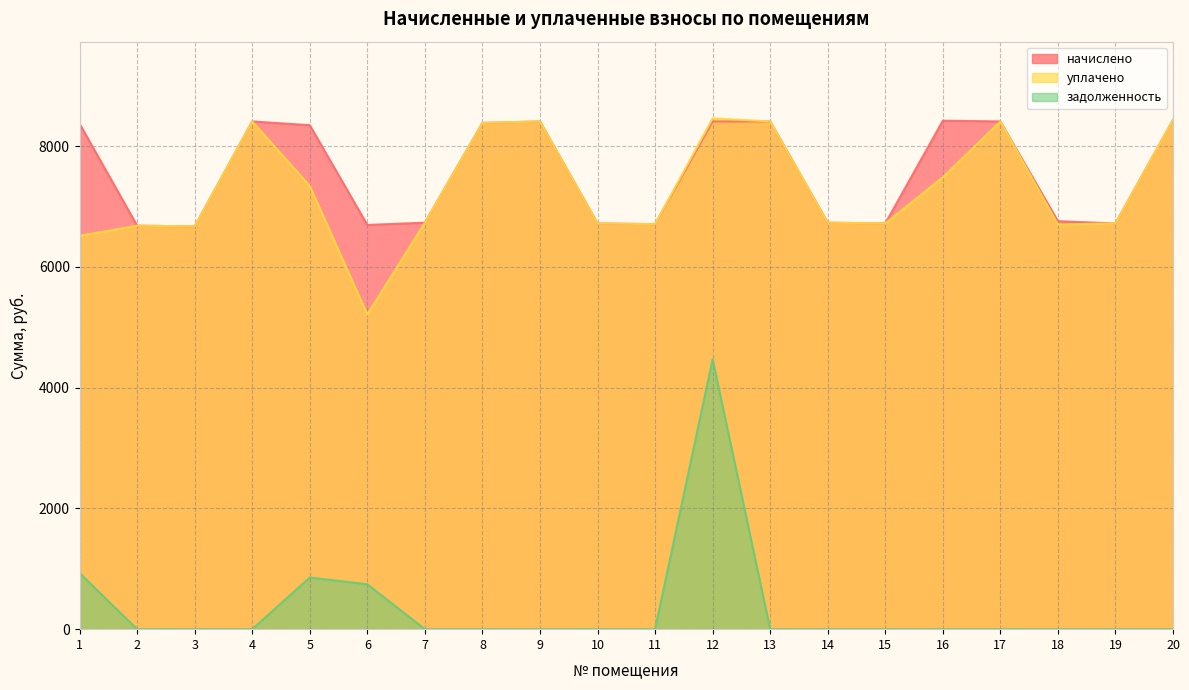

How many distinct data groups are displayed?

3